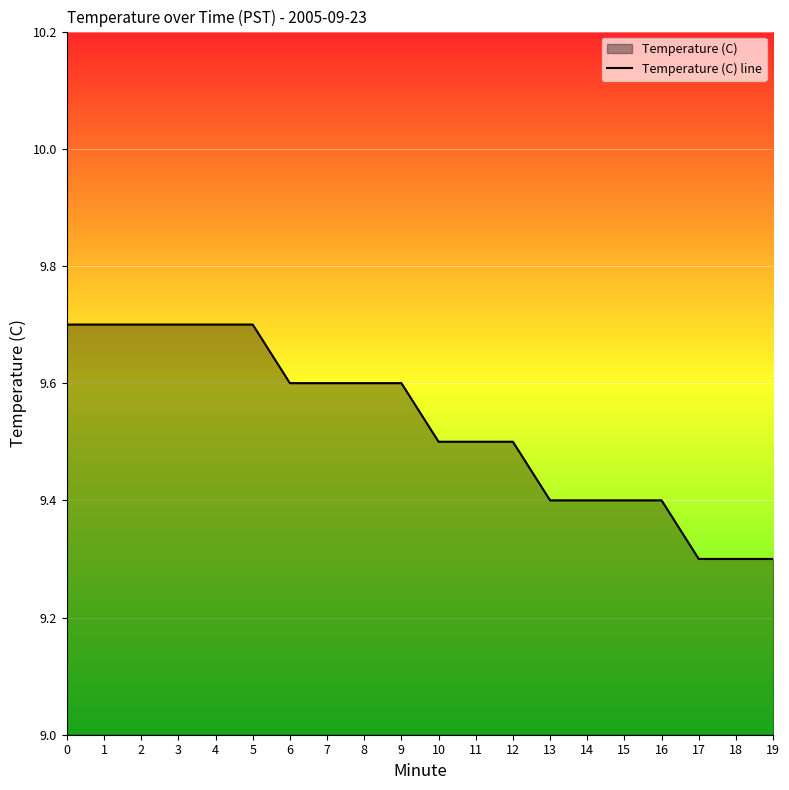

What is the average value?

9.5